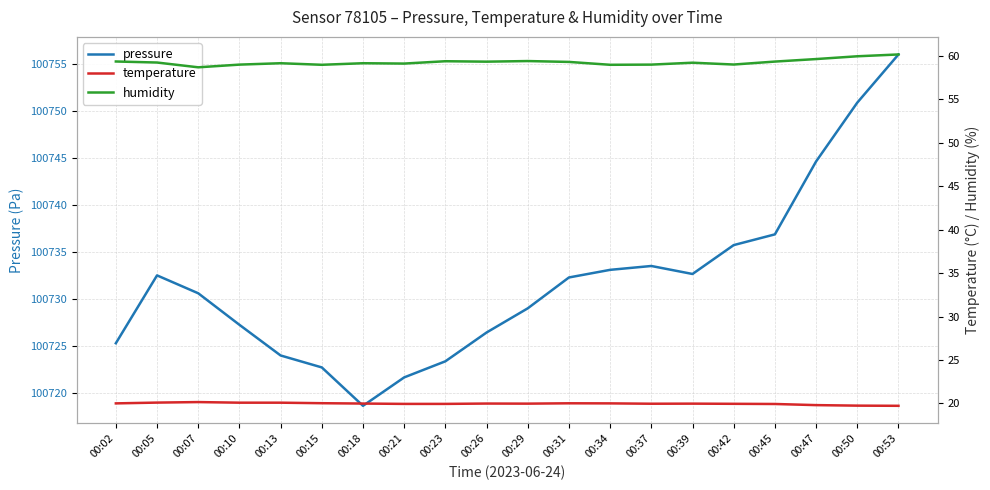

What is the difference between the maximum and minimum values in the humidity series?

1.5